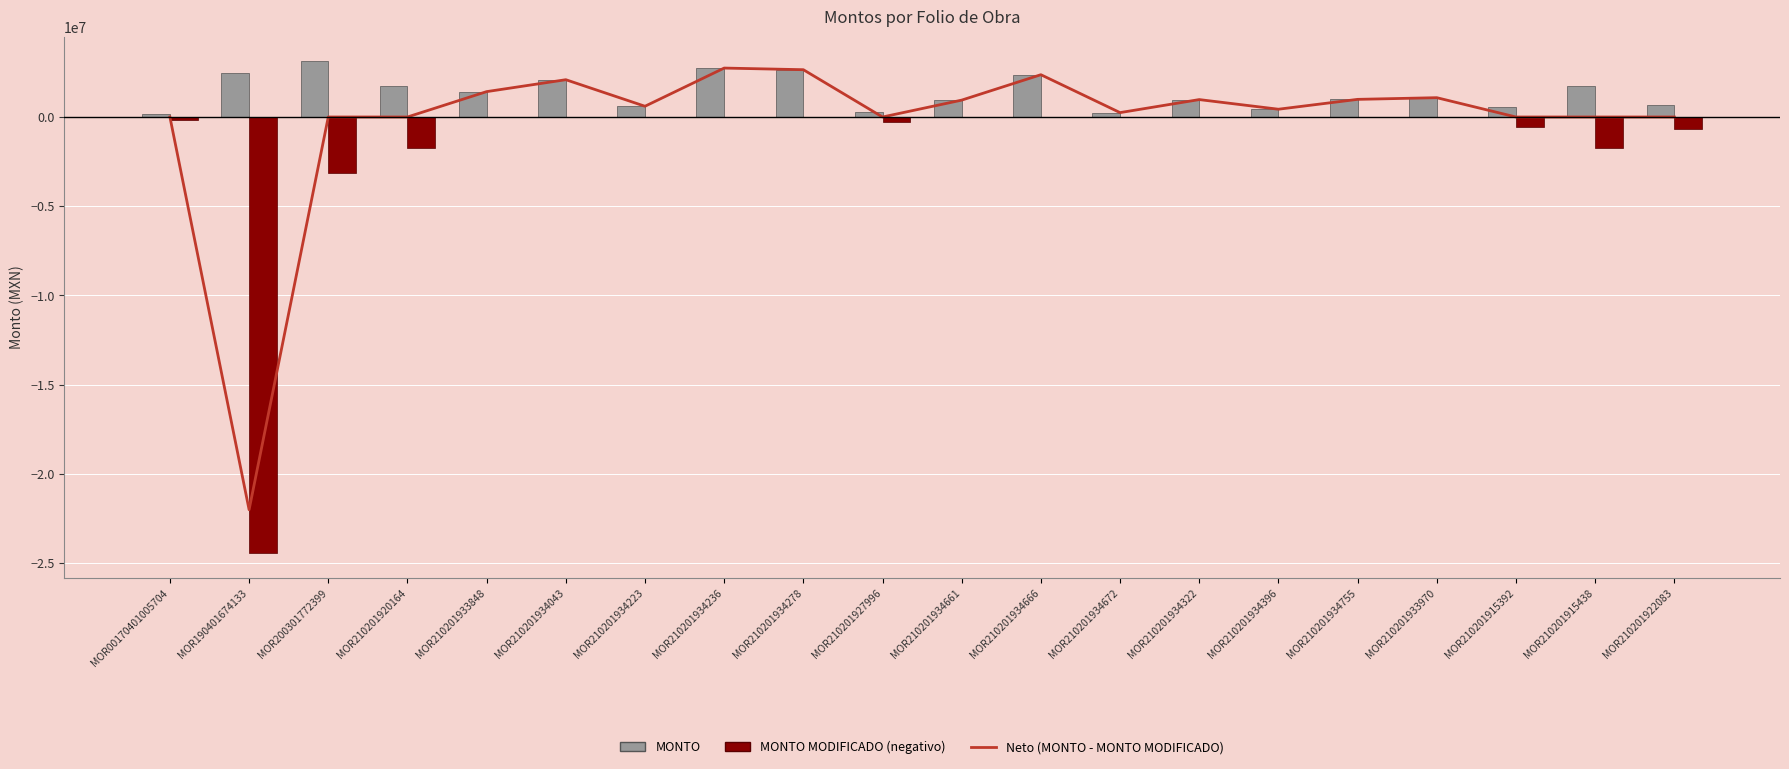

Reading left to right, list all the values displayed in this chart.

Neto (MONTO - MONTO MODIFICADO): MOR00170401005704=0.0	MOR190401674133=-22000000.0	MOR200301772399=0.0	MOR210201920164=0.0	MOR210201933848=1421193.3	MOR210201934043=2088871.4	MOR210201934223=601996.6	MOR210201934236=2740876.7	MOR210201934278=2649435.1	MOR210201927996=0.0	MOR210201934661=945437.4	MOR210201934666=2369154.5	MOR210201934672=245388.9	MOR210201934322=975379.5	MOR210201934396=435374.4	MOR210201934755=987806.3	MOR210201933970=1081995.5	MOR210201915392=0.0	MOR210201915438=0.0	MOR210201922083=0.0
MONTO: MOR00170401005704=149000.0	MOR190401674133=2446816.1	MOR200301772399=3111565.2	MOR210201920164=1738080.5	MOR210201933848=1421193.3	MOR210201934043=2088871.4	MOR210201934223=601996.7	MOR210201934236=2740876.7	MOR210201934278=2649435.1	MOR210201927996=286682.4	MOR210201934661=945437.5	MOR210201934666=2369154.5	MOR210201934672=245389.0	MOR210201934322=975379.6	MOR210201934396=435374.4	MOR210201934755=987806.3	MOR210201933970=1081995.5	MOR210201915392=580000.0	MOR210201915438=1746142.9	MOR210201922083=665988.5
MONTO MODIFICADO: MOR00170401005704=-149000.0	MOR190401674133=-24446816.1	MOR200301772399=-3111565.2	MOR210201920164=-1738080.5	MOR210201933848=-0.0	MOR210201934043=-0.0	MOR210201934223=-0.0	MOR210201934236=-0.0	MOR210201934278=-0.0	MOR210201927996=-286682.4	MOR210201934661=-0.1	MOR210201934666=-0.0	MOR210201934672=-0.0	MOR210201934322=-0.0	MOR210201934396=-0.0	MOR210201934755=-0.0	MOR210201933970=-0.0	MOR210201915392=-580000.0	MOR210201915438=-1746142.9	MOR210201922083=-665988.5